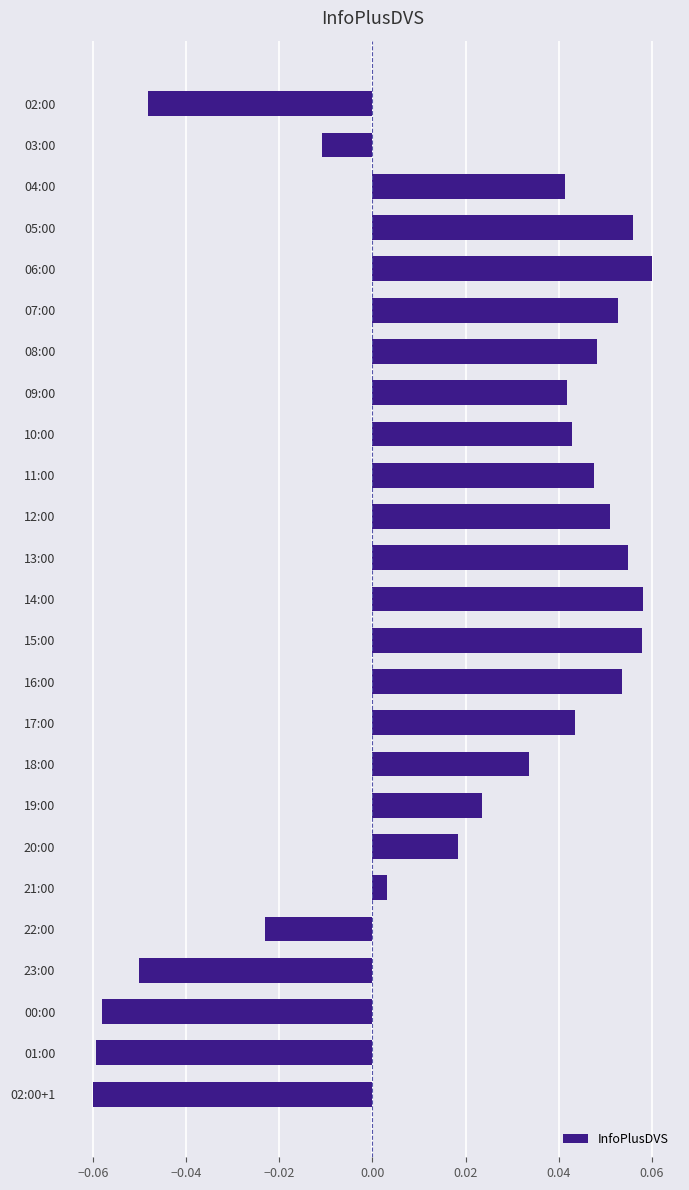

Where is the data nearest to the value 0?

21:00